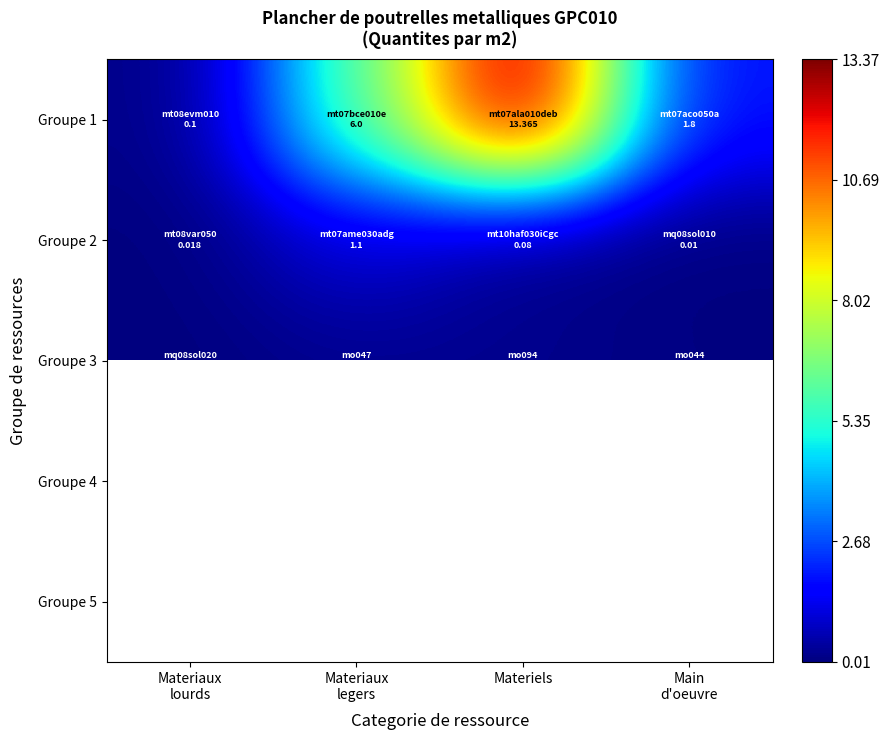

What is the sum of all Groupe 2 values?

1.2